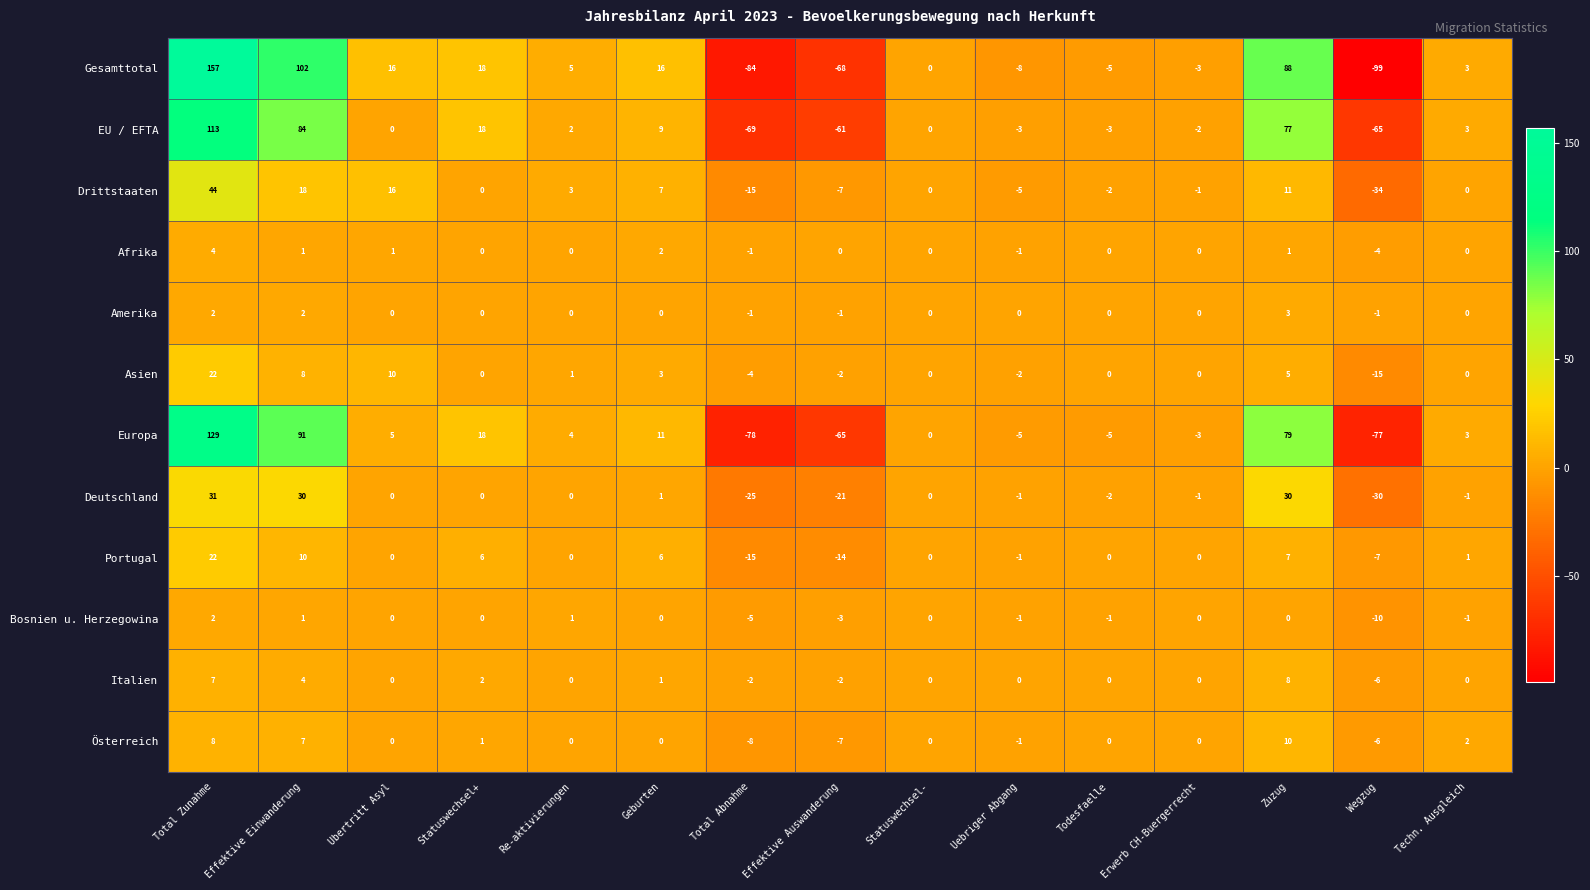

What is the spread (max minus min) of values at Effektive Auswanderung?

68